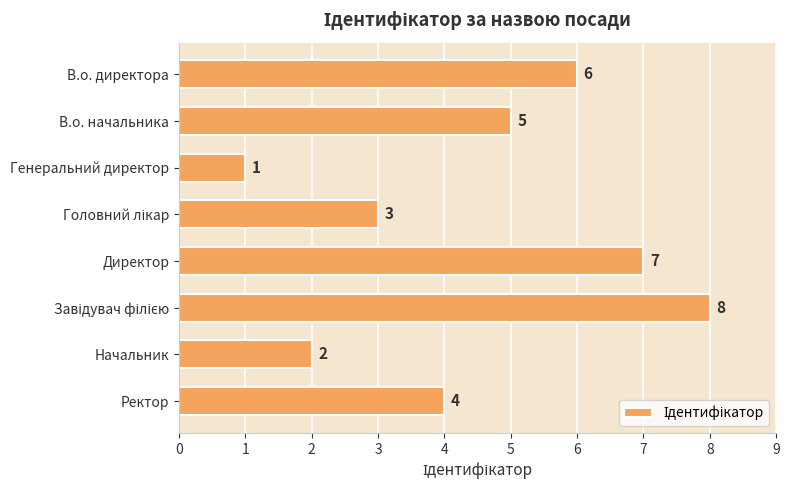

What is the change in value from В.о. начальника to Начальник?

-3